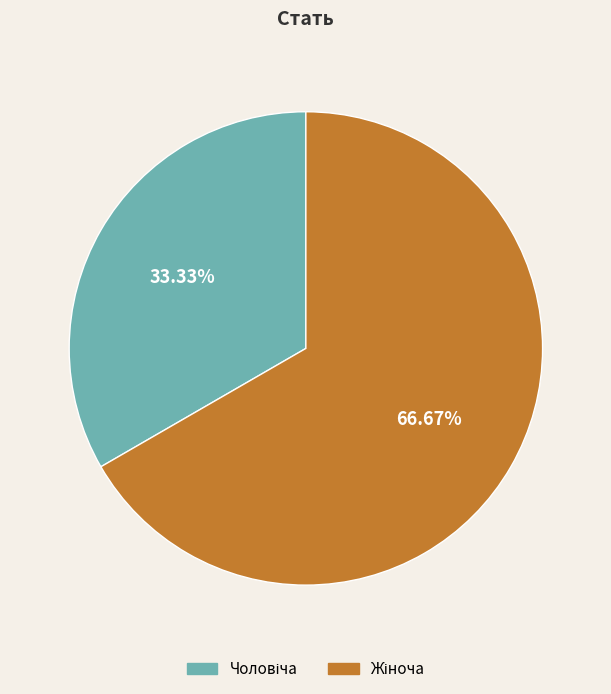

Is there any slice that represents more than half of the pie?

Yes